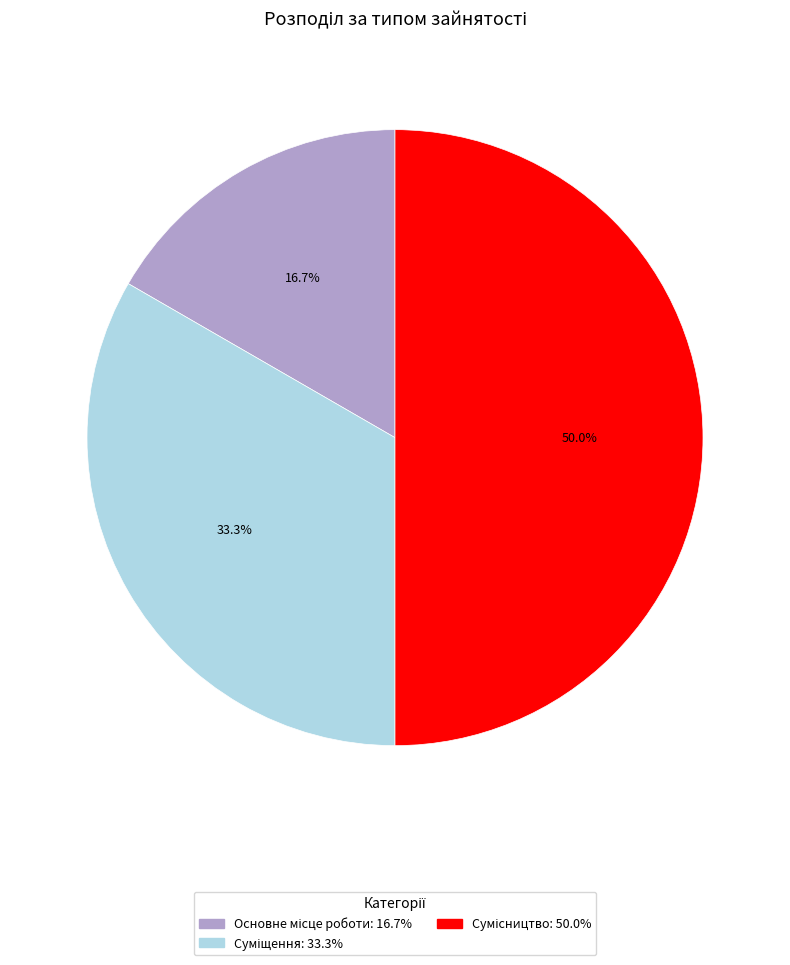

What percentage is the Сумісництво slice, to the nearest percent?

50%